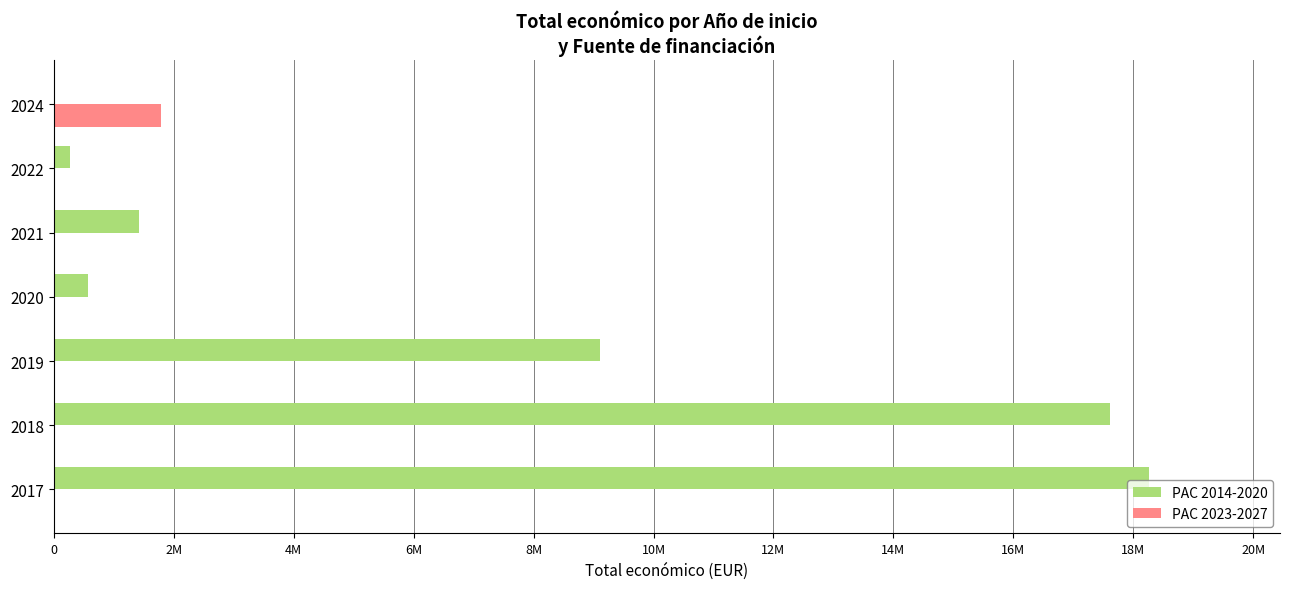

What are all the series names shown in the legend?

PAC 2014-2020, PAC 2023-2027